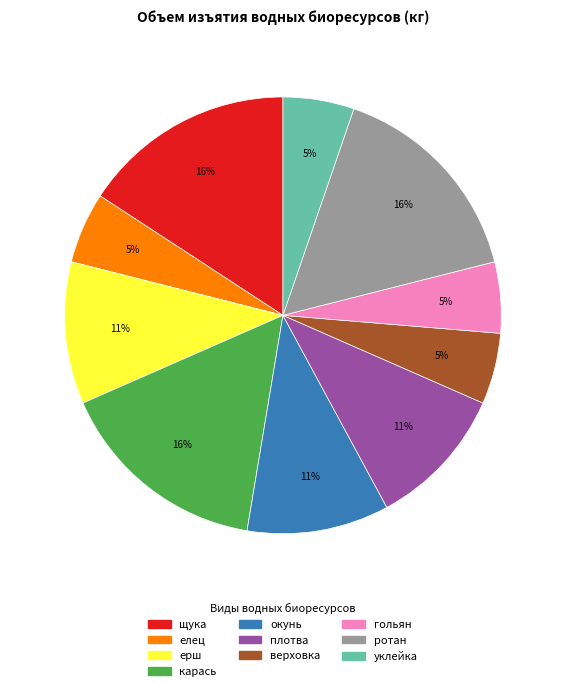

What percentage is the уклейка slice, to the nearest percent?

5%